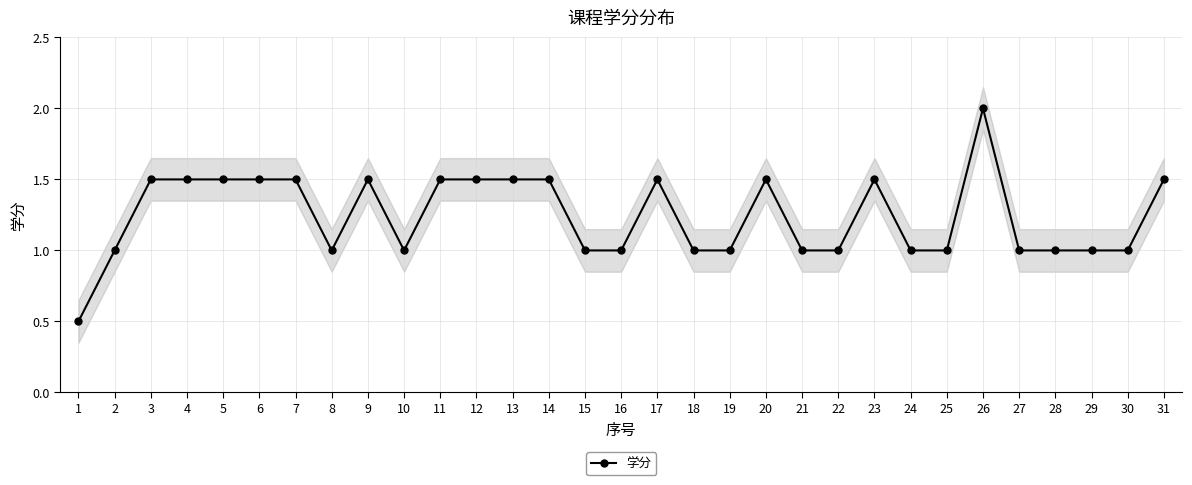

How many lines are shown in the chart?

1